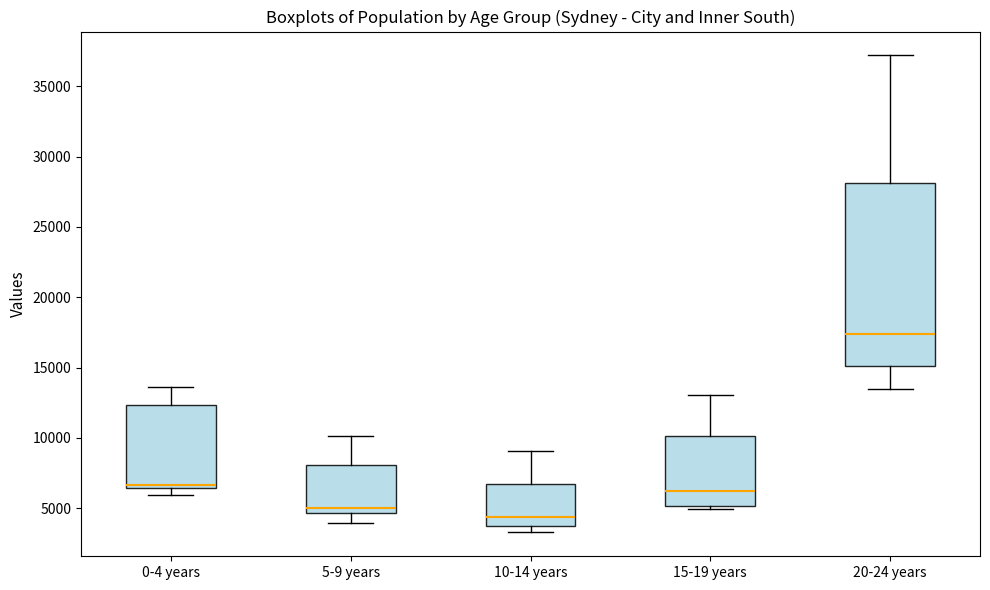

Which box's median line is the lowest?

10-14 years